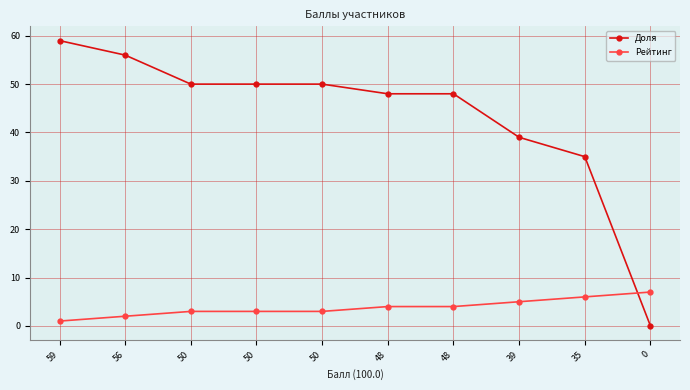

Rank the series by their maximum value, from lowest to highest.

Рейтинг, Доля